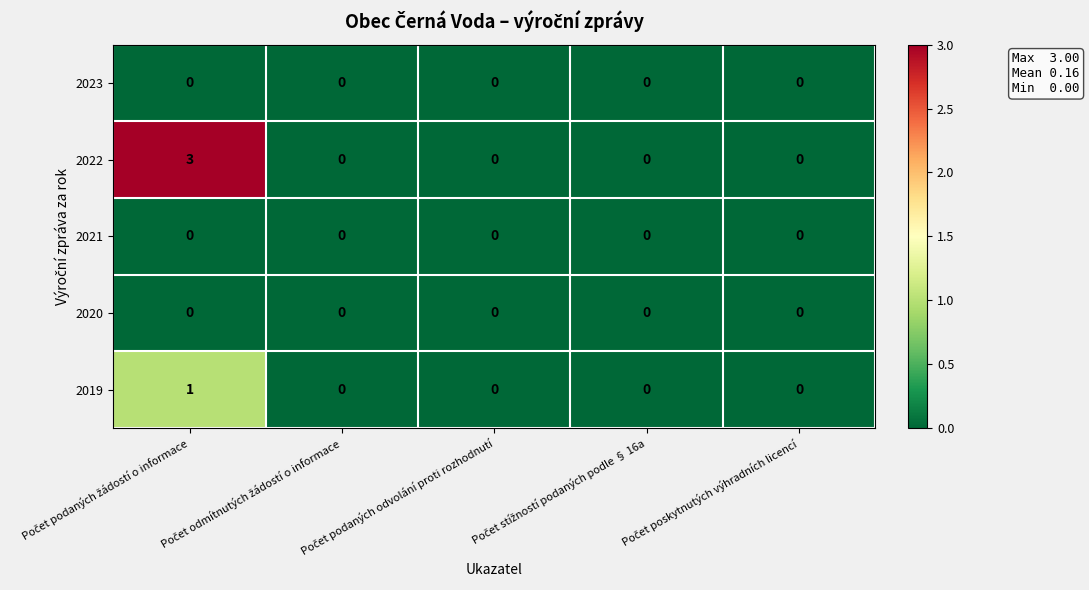

Which series has the largest range (max minus min)?

2022